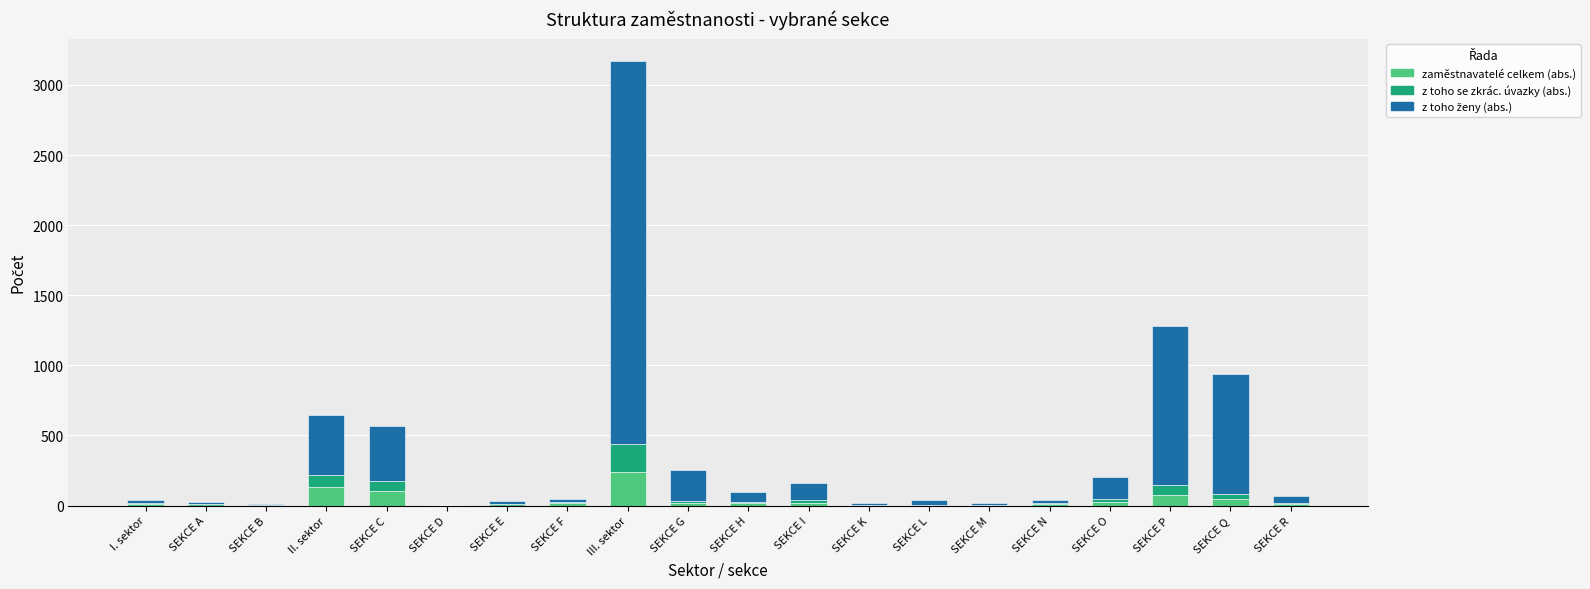

Is it true that zaměstnavatelé celkem (abs.) equals 102 at SEKCE C?

True